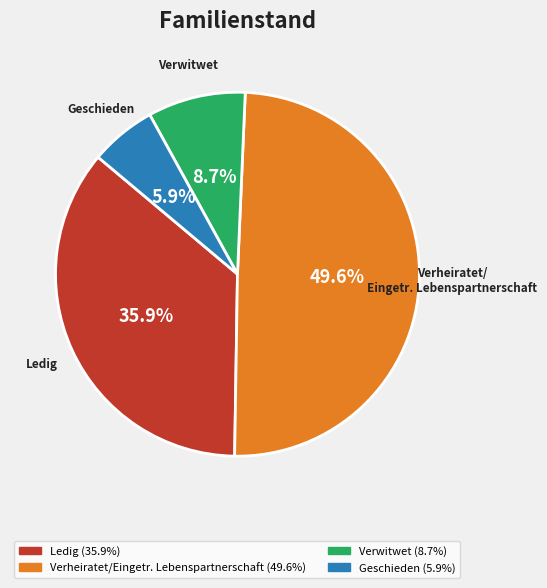

To the nearest percent, what is the difference between the largest and smallest slice percentages?

44%